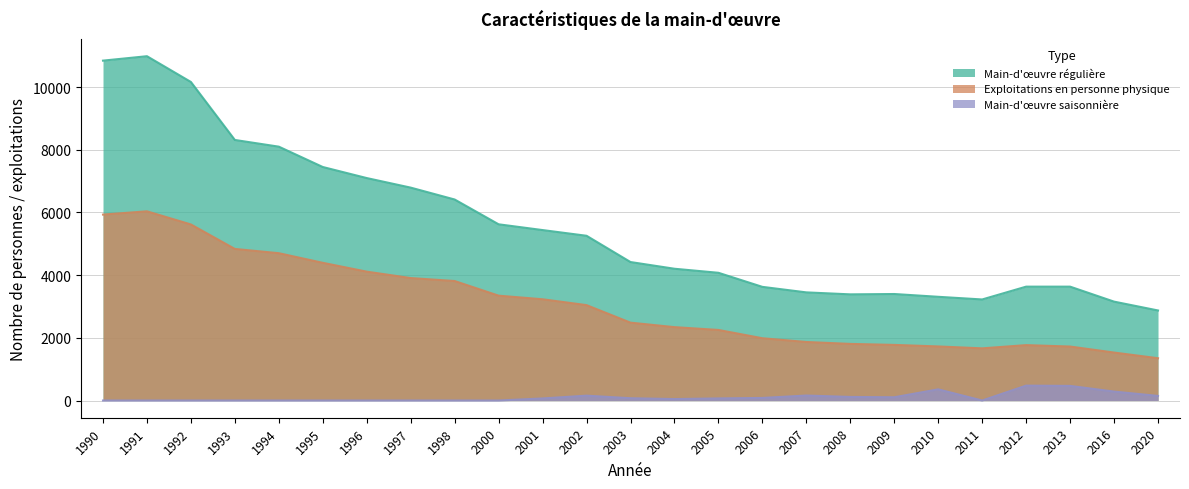

The value of Main-d'œuvre régulière at 2008 is 1119. True or false?

False